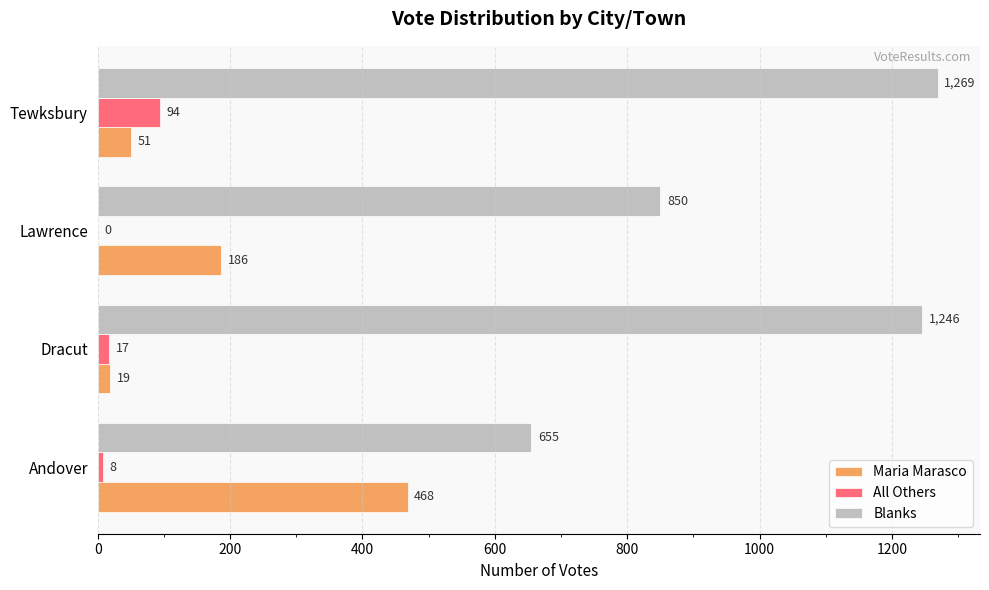

The value of Blanks at Tewksbury is 1269. True or false?

True